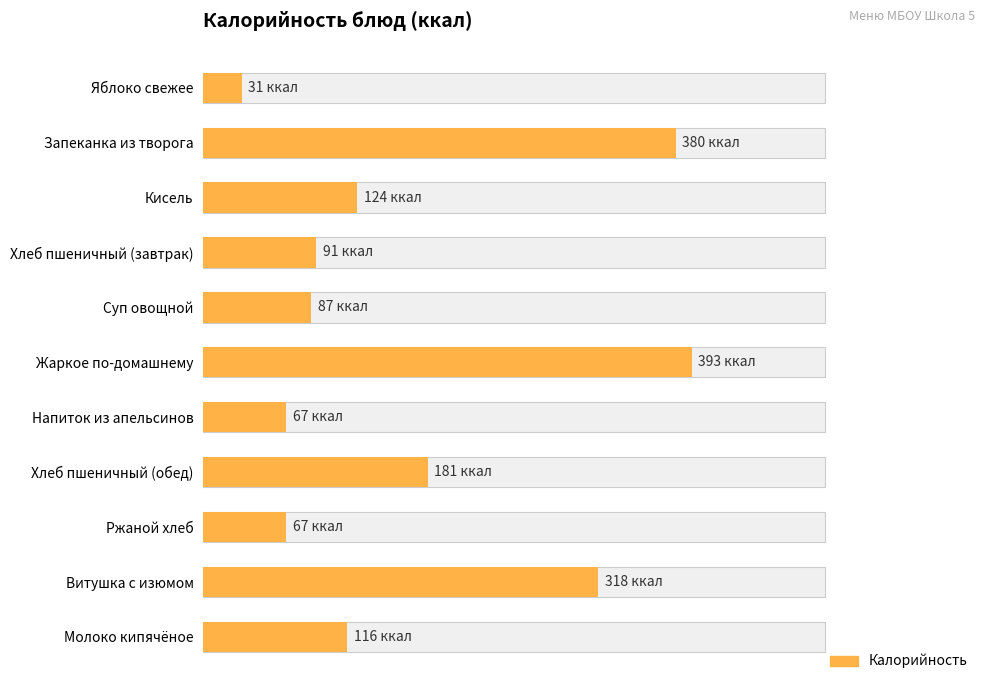

How many distinct data groups are displayed?

1